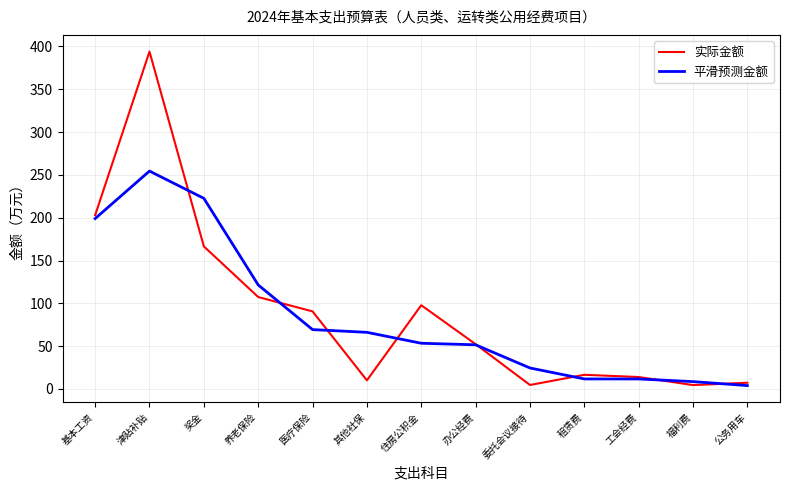

List the series in order of their overall mean, highest first.

实际金额, 平滑预测金额